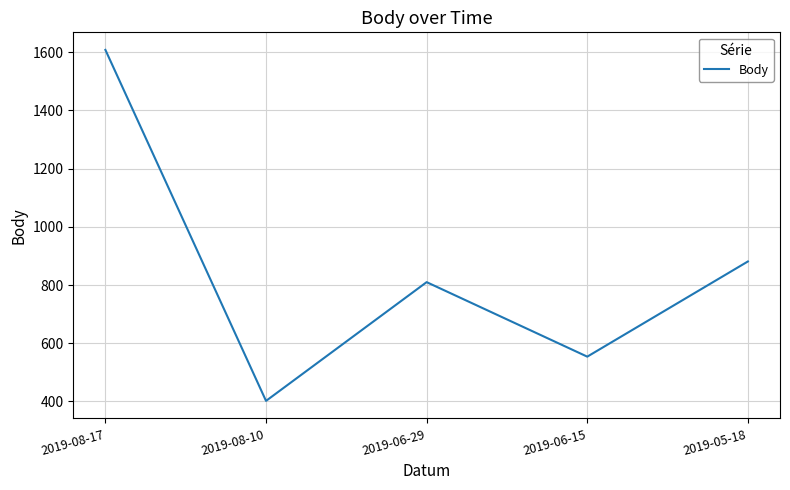

What is the minimum value shown in the chart?

402